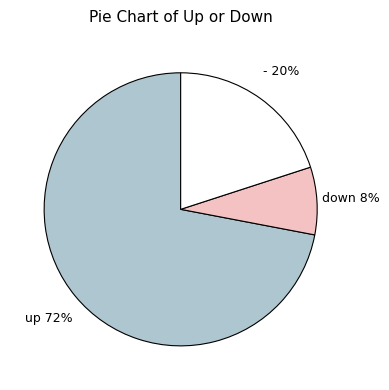

What percentage is the down slice, to the nearest percent?

8%